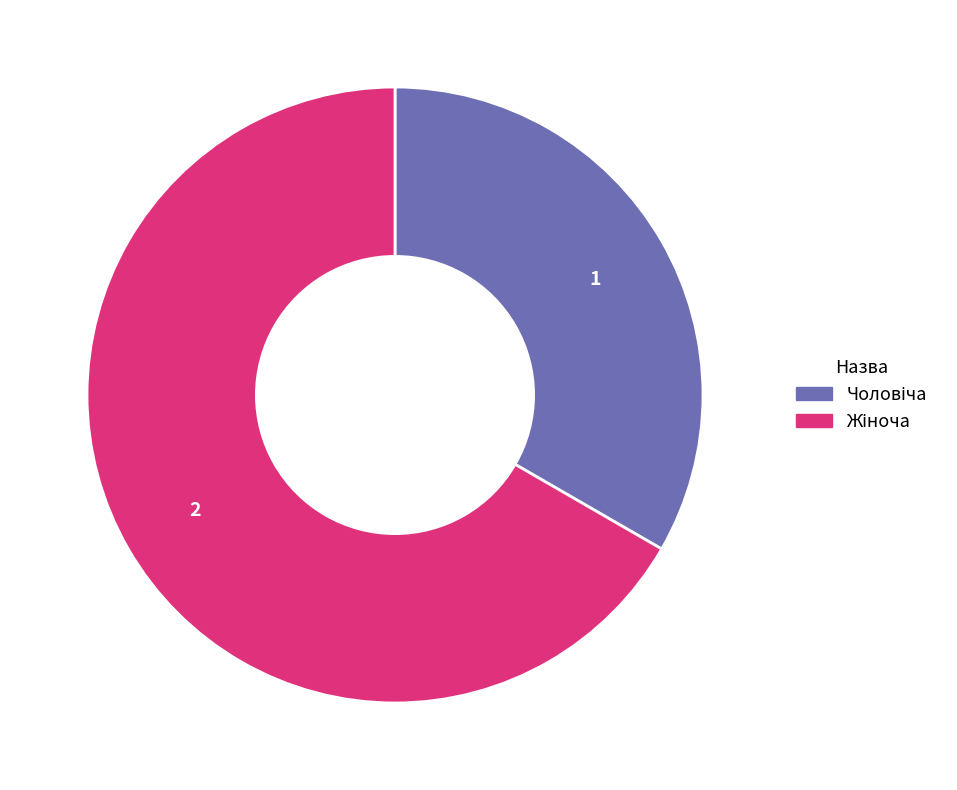

Is there a majority slice in this chart?

Yes